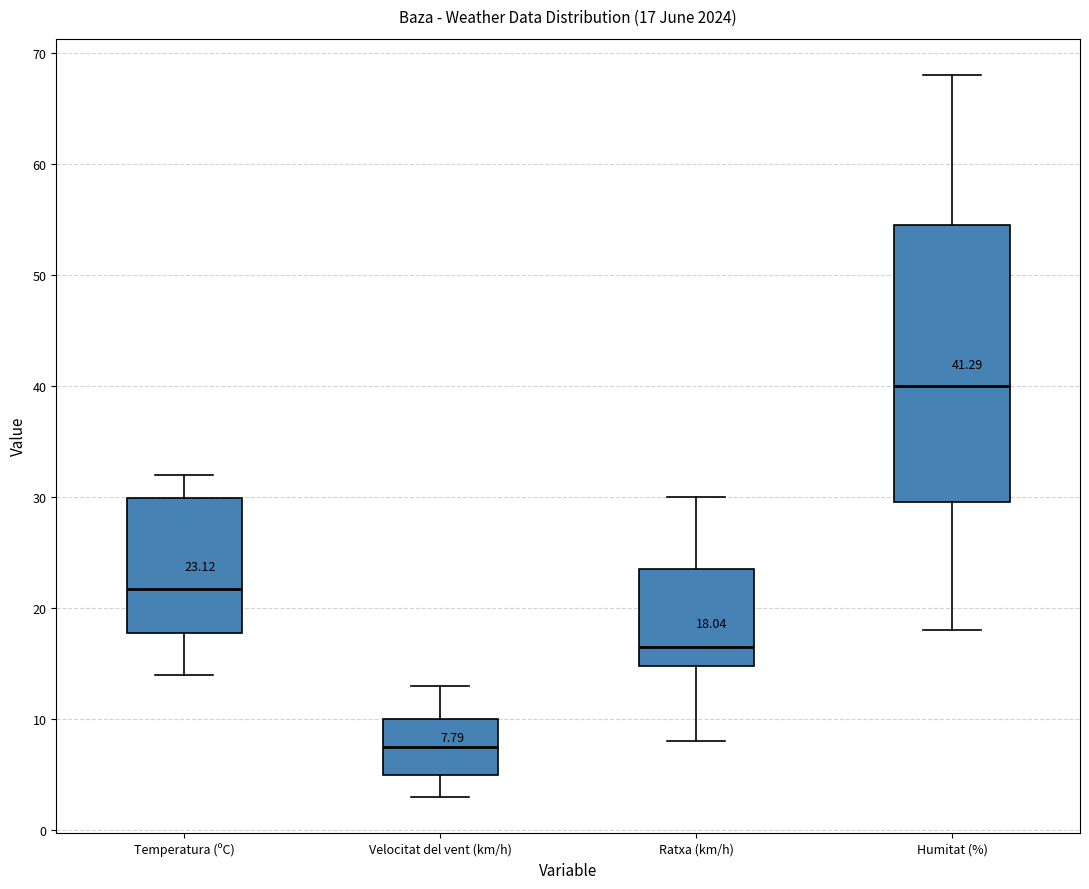

Comparing the boxes themselves (not the whiskers), which one is the tallest?

Humitat (%)